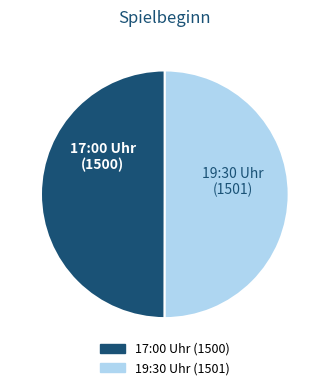

How many segments does this pie chart have?

2